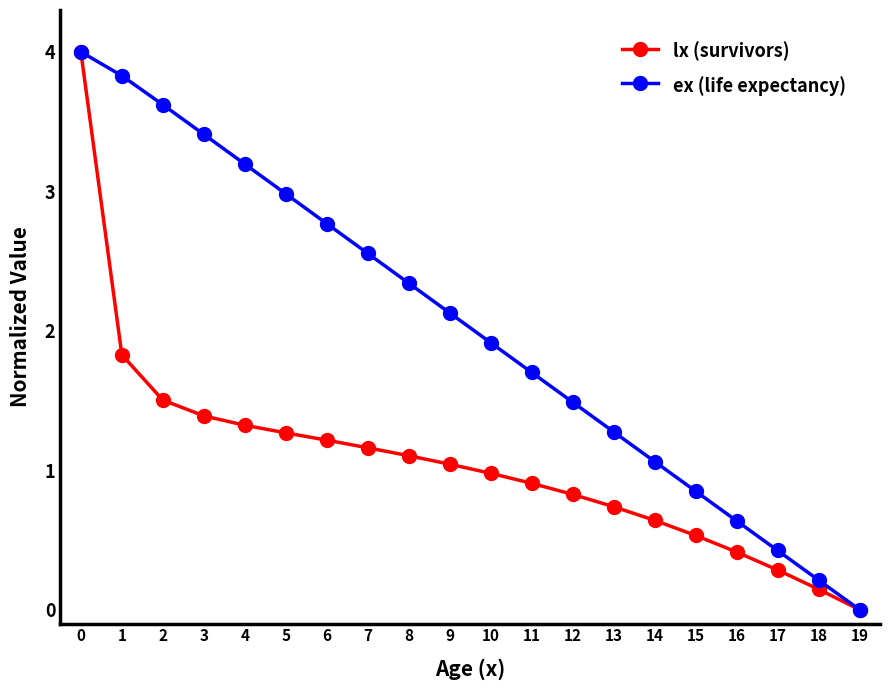

What is the average value of the ex (life expectancy) series?

2.0